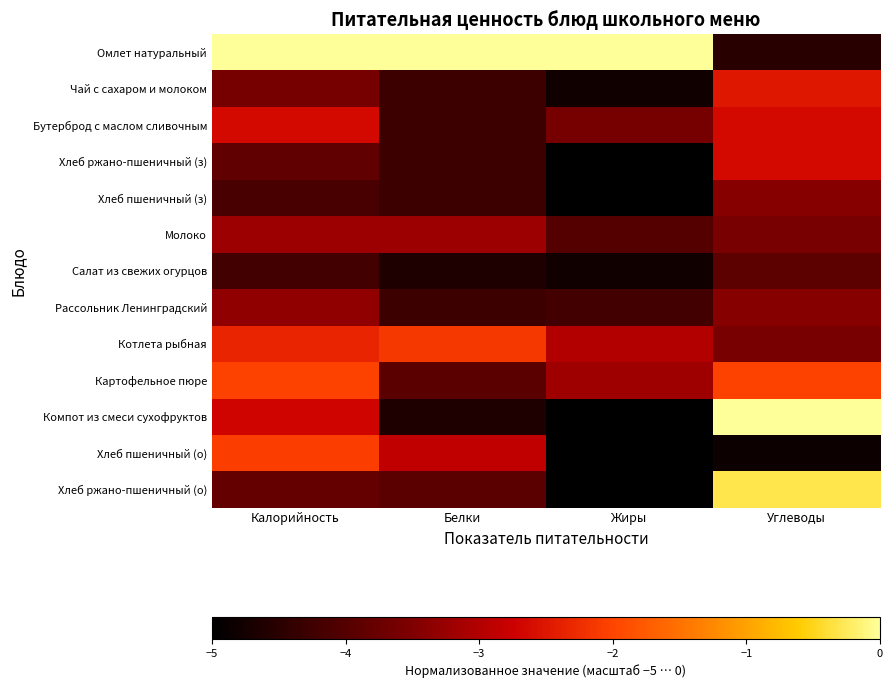

Reading left to right, transcribe all the data shown in this chart.

Омлет натуральный: Калорийность=0.0	Белки=0.0	Жиры=0.0	Углеводы=-4.5
Чай с сахаром и молоком: Калорийность=-3.6	Белки=-4.3	Жиры=-4.8	Углеводы=-2.5
Бутерброд с маслом сливочным: Калорийность=-2.7	Белки=-4.3	Жиры=-3.6	Углеводы=-2.7
Хлеб ржано-пшеничный (з): Калорийность=-3.9	Белки=-4.3	Жиры=-5.0	Углеводы=-2.7
Хлеб пшеничный (з): Калорийность=-4.1	Белки=-4.3	Жиры=-5.0	Углеводы=-3.4
Молоко: Калорийность=-3.2	Белки=-3.2	Жиры=-4.0	Углеводы=-3.6
Салат из свежих огурцов: Калорийность=-4.2	Белки=-4.6	Жиры=-4.8	Углеводы=-3.9
Рассольник Ленинградский: Калорийность=-3.3	Белки=-4.3	Жиры=-4.2	Углеводы=-3.4
Котлета рыбная: Калорийность=-2.3	Белки=-2.1	Жиры=-3.0	Углеводы=-3.6
Картофельное пюре: Калорийность=-2.0	Белки=-3.9	Жиры=-3.2	Углеводы=-2.0
Компот из смеси сухофруктов: Калорийность=-2.7	Белки=-4.6	Жиры=-5.0	Углеводы=0.0
Хлеб пшеничный (о): Калорийность=-2.1	Белки=-2.9	Жиры=-5.0	Углеводы=-4.8
Хлеб ржано-пшеничный (о): Калорийность=-3.8	Белки=-3.9	Жиры=-5.0	Углеводы=-0.3